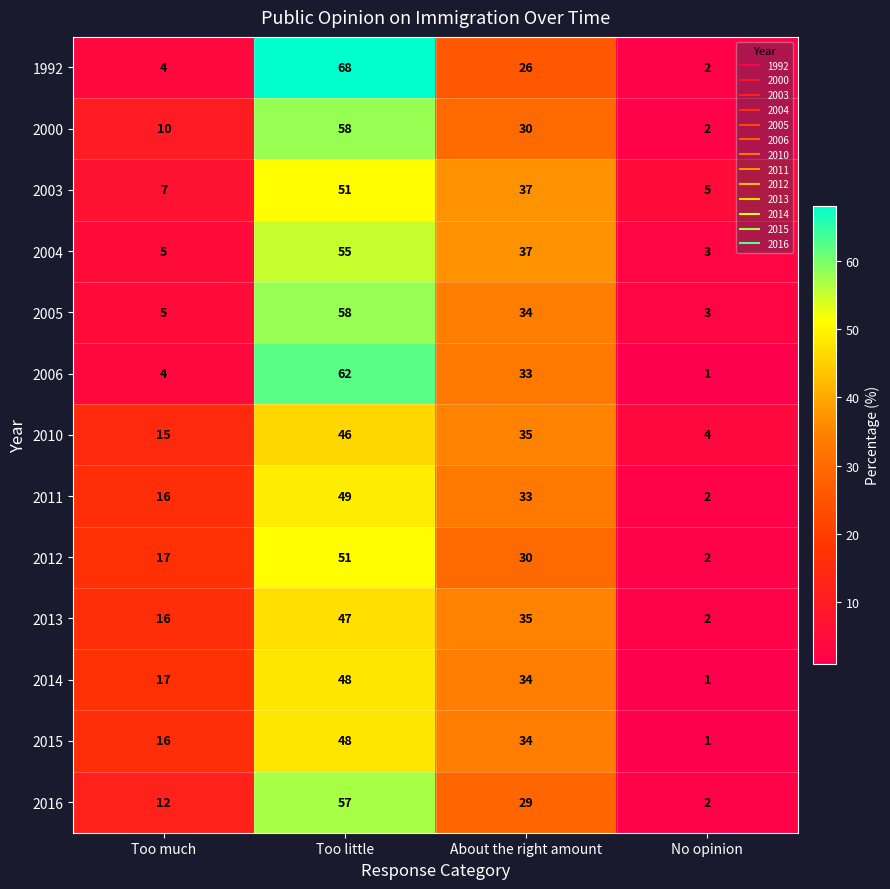

At which category does the chart reach its minimum across all series?

No opinion